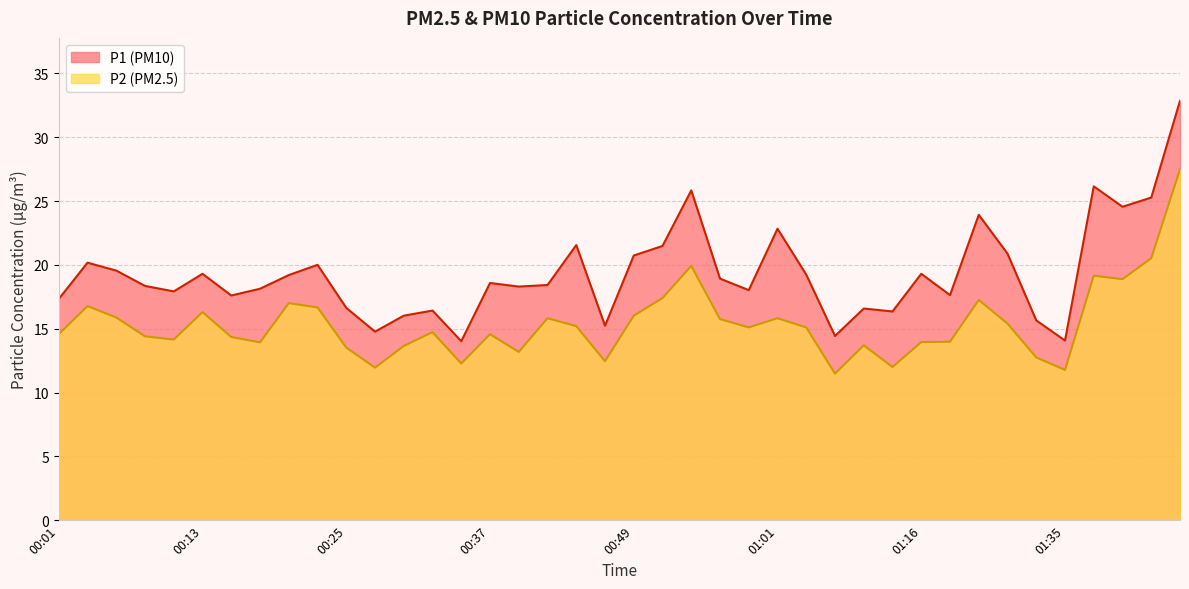

True or false: P1 and P2 cross at least once.

False